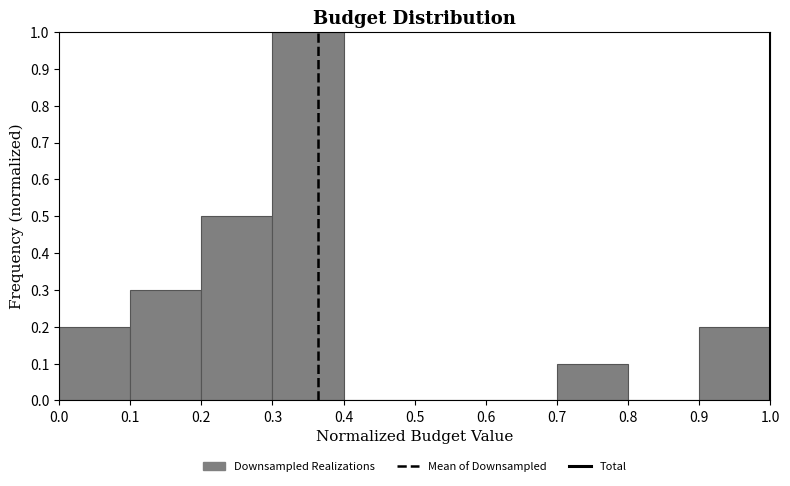

Reading left to right, list every bar in this chart as the range it spans on the x-axis followed by its height. The values are not printed on the chart, so give them approximately, as read against the axis.

0.0 to 0.1: 0.2
0.1 to 0.2: 0.3
0.2 to 0.3: 0.5
0.3 to 0.4: 1.0
0.4 to 0.5: 0
0.5 to 0.6: 0
0.6 to 0.7: 0
0.7 to 0.8: 0.1
0.8 to 0.9: 0
0.9 to 1.0: 0.2